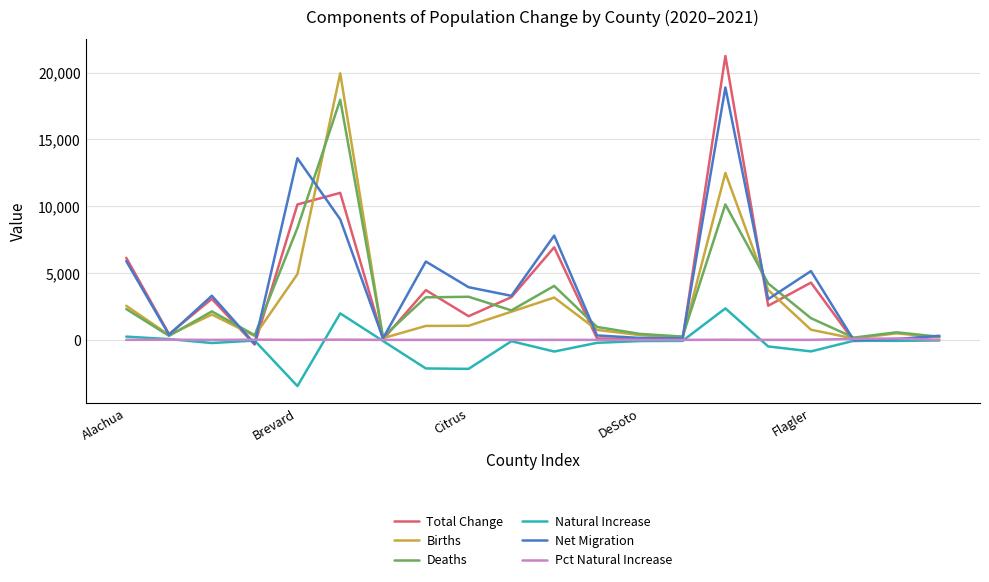

Which series has the widest spread of values?

Total Change